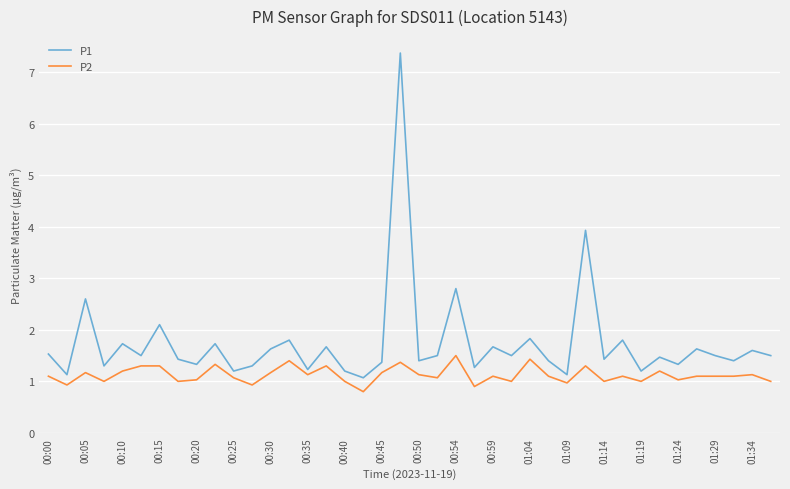

Which series has the largest total across all categories?

P1